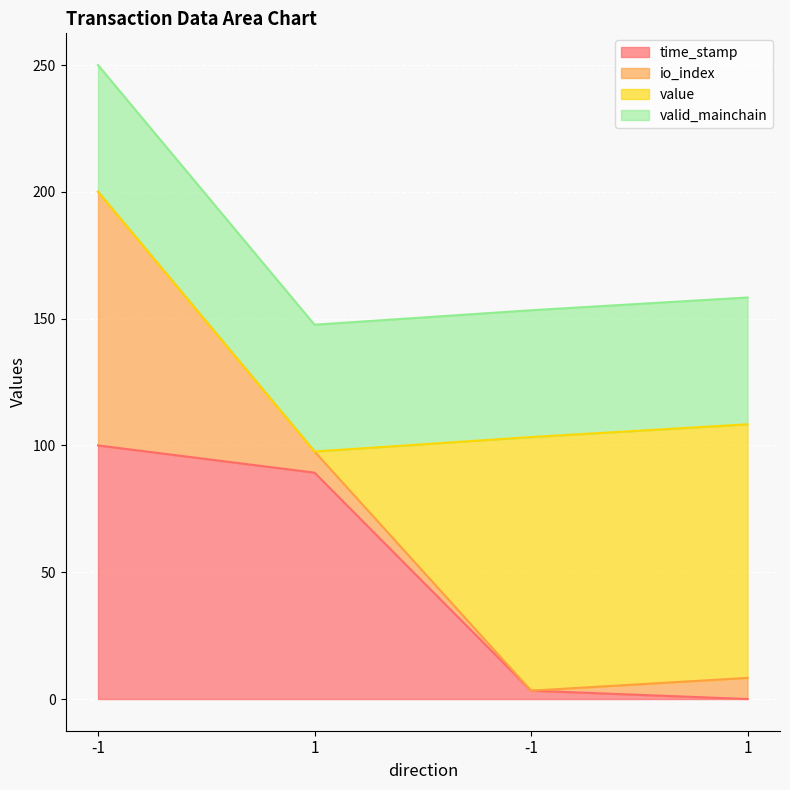

What is the difference between the highest and lowest values at -1?

100.0